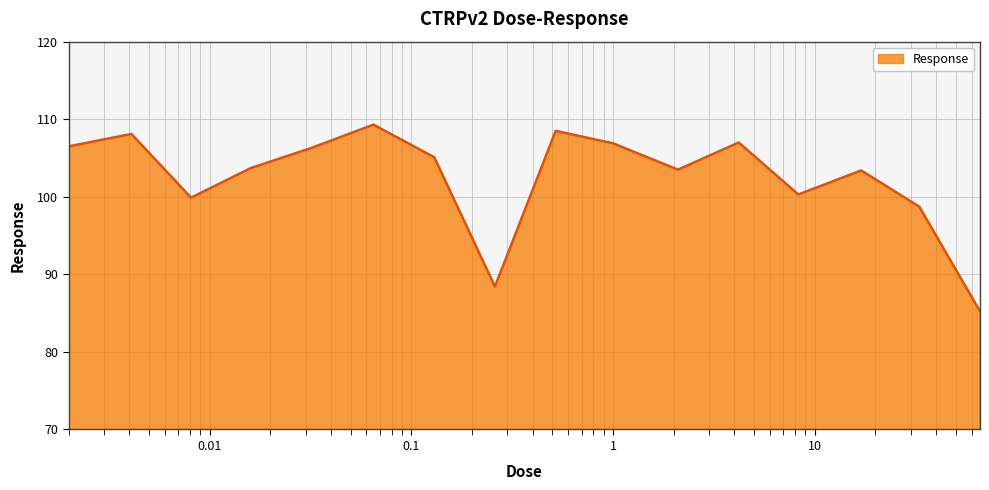

What is the difference between the maximum and minimum values?

24.1